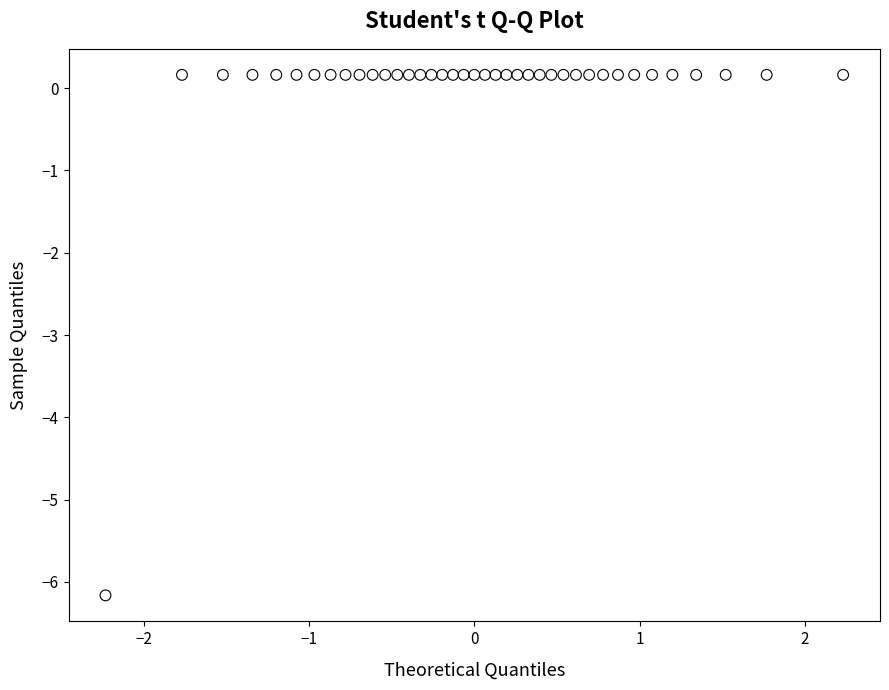

What is the range of Y values (max minus min)?

6.3